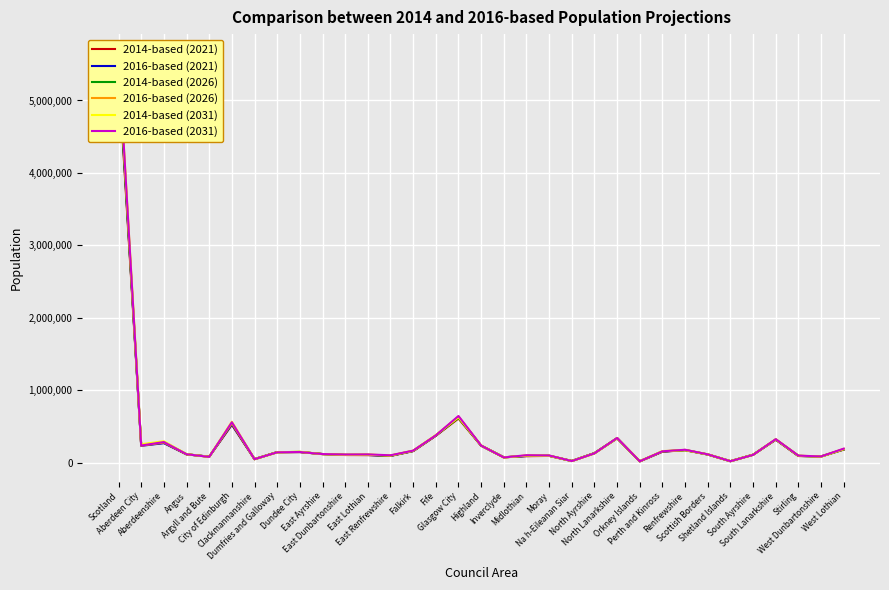

What is the value of the 2014-based (2021) point at the 9th from the left?

149740